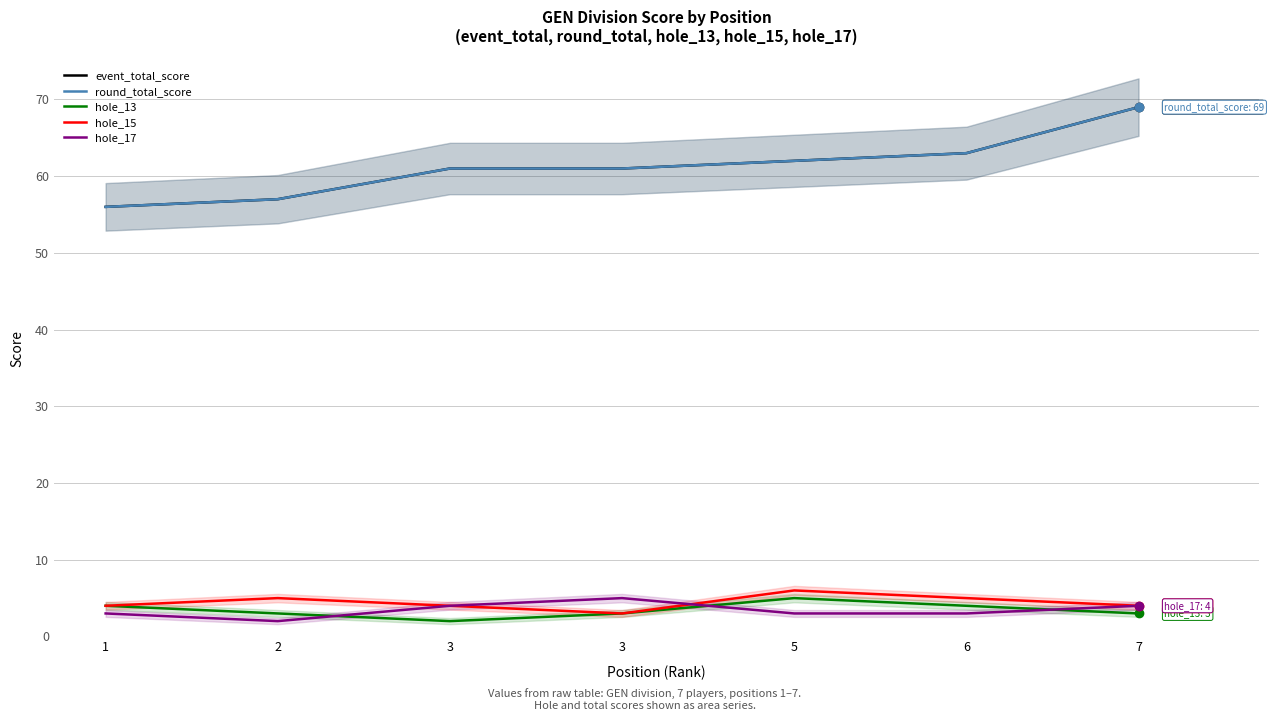

Which label corresponds to the smallest value in the chart?

3